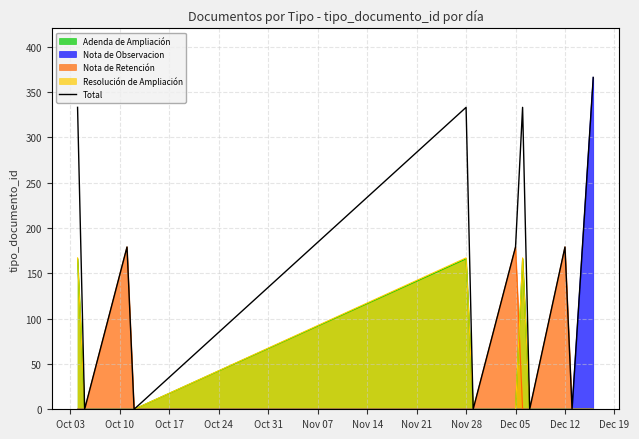

What is the greatest value displayed?

366